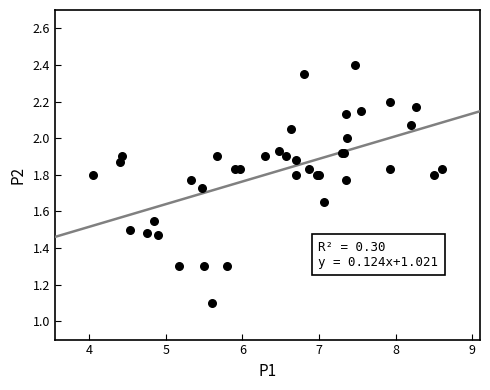

What Y value in the scatter plot is closest to 1?

1.1